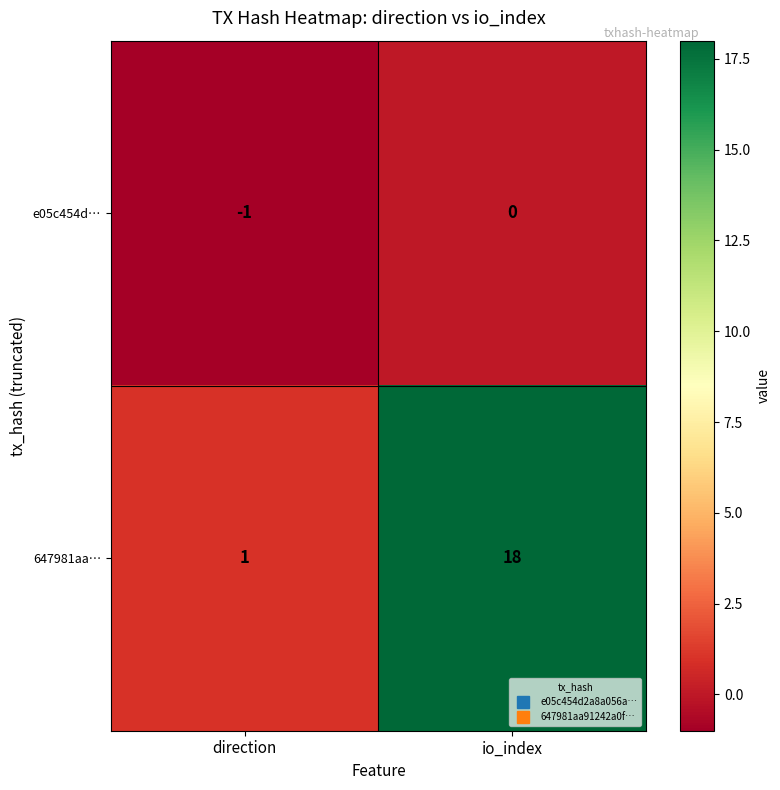

Reading left to right, what are all the values shown in this chart?

e05c454d…: -1	0
647981aa…: 1	18